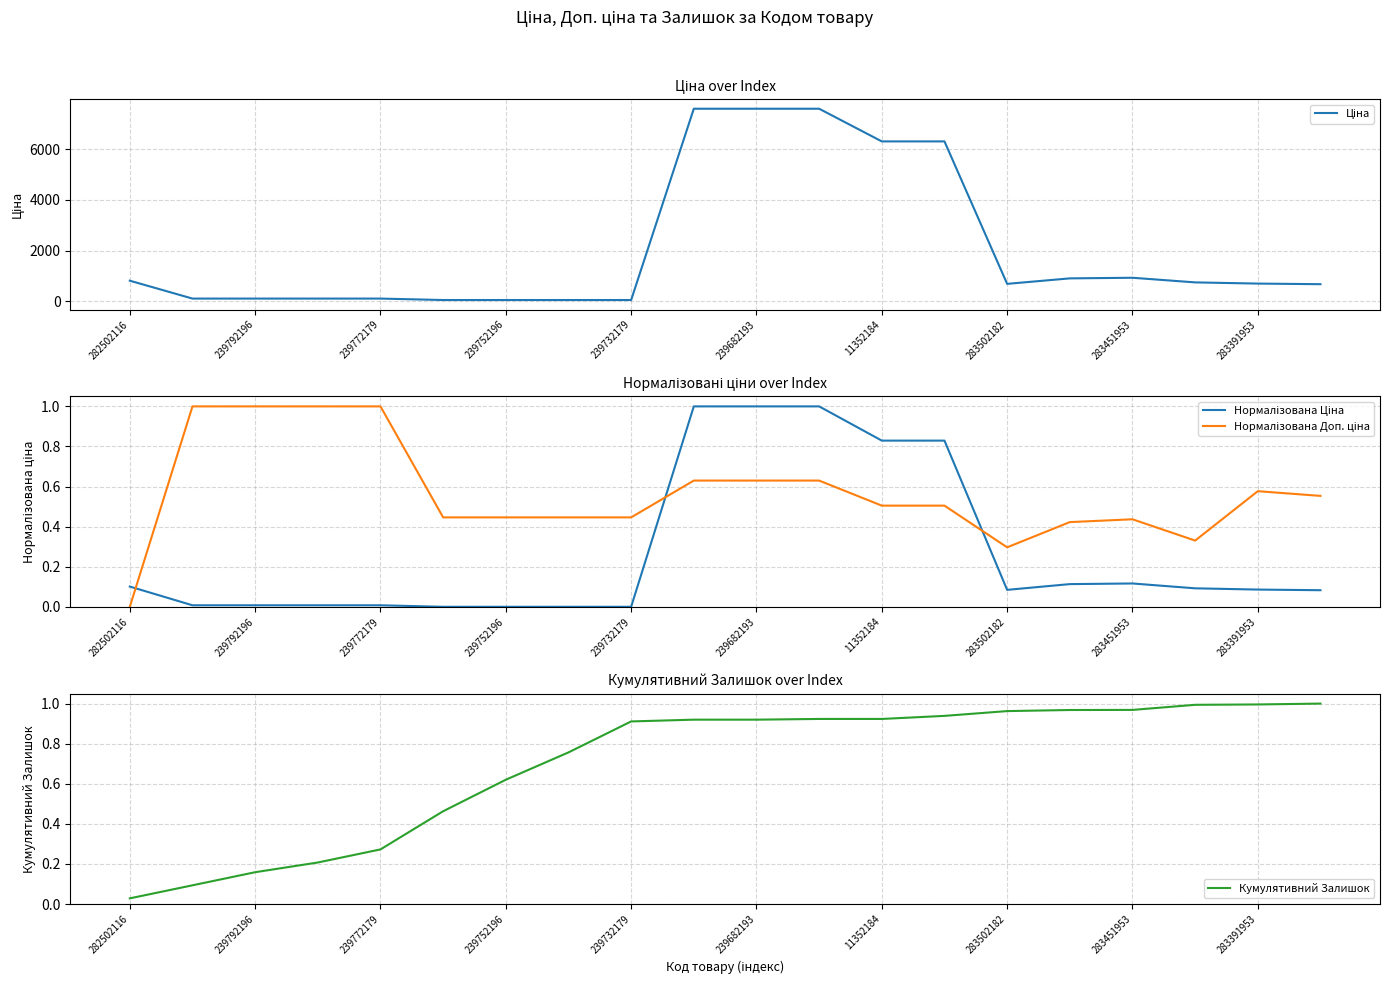

True or false: Нормалізована Ціна and Ціна intersect in this chart.

False